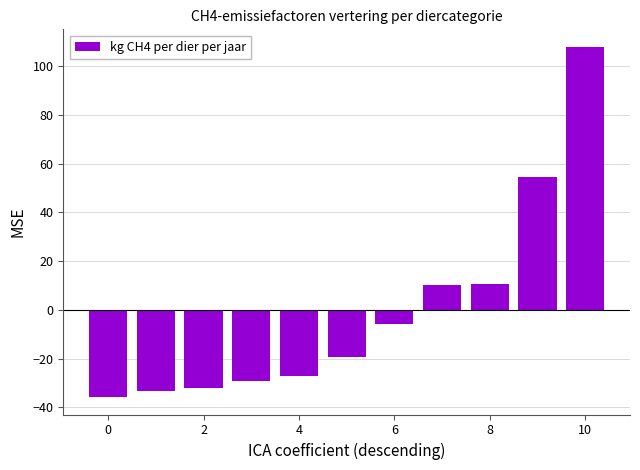

What is the difference between the maximum and minimum values?

143.7